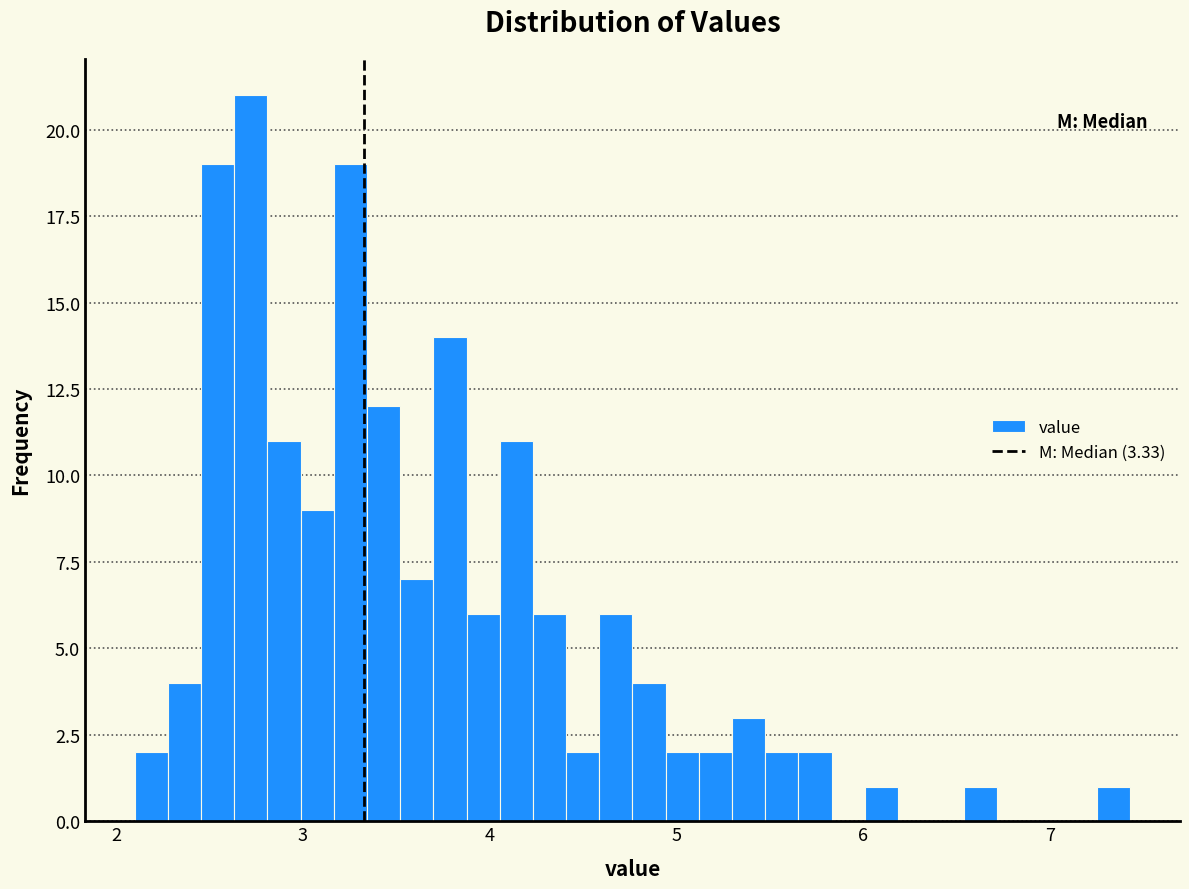

Read against the x-axis, roughly where is the centre of the tallest bar?

2.7